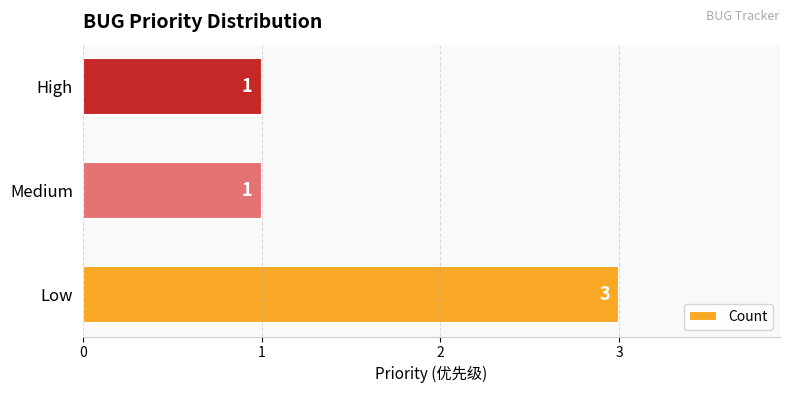

What is the average value?

2